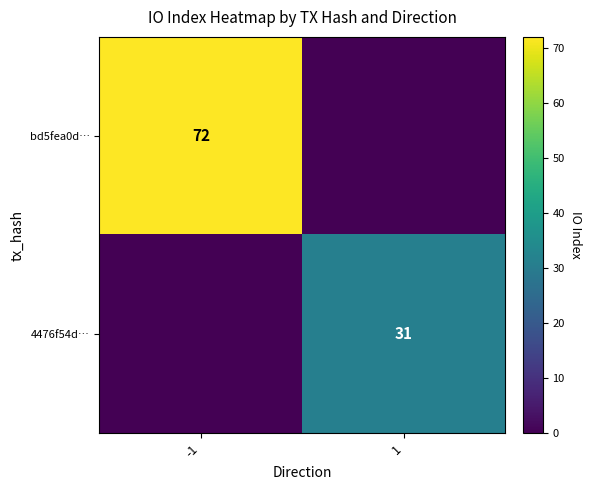

The bd5fea0d… series shows 72 at -1. True or false?

True